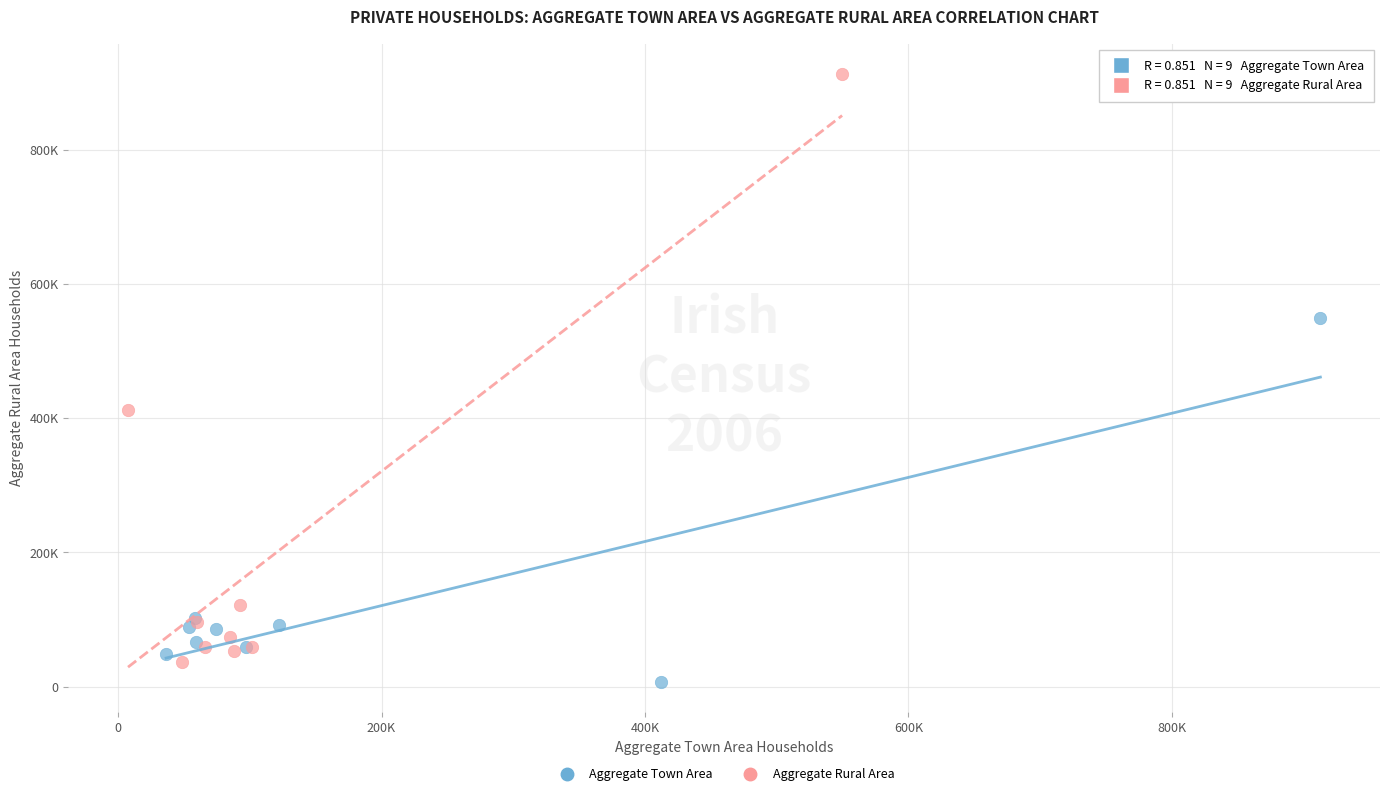

What are all the series names shown in the legend?

Aggregate Town Area, Aggregate Rural Area